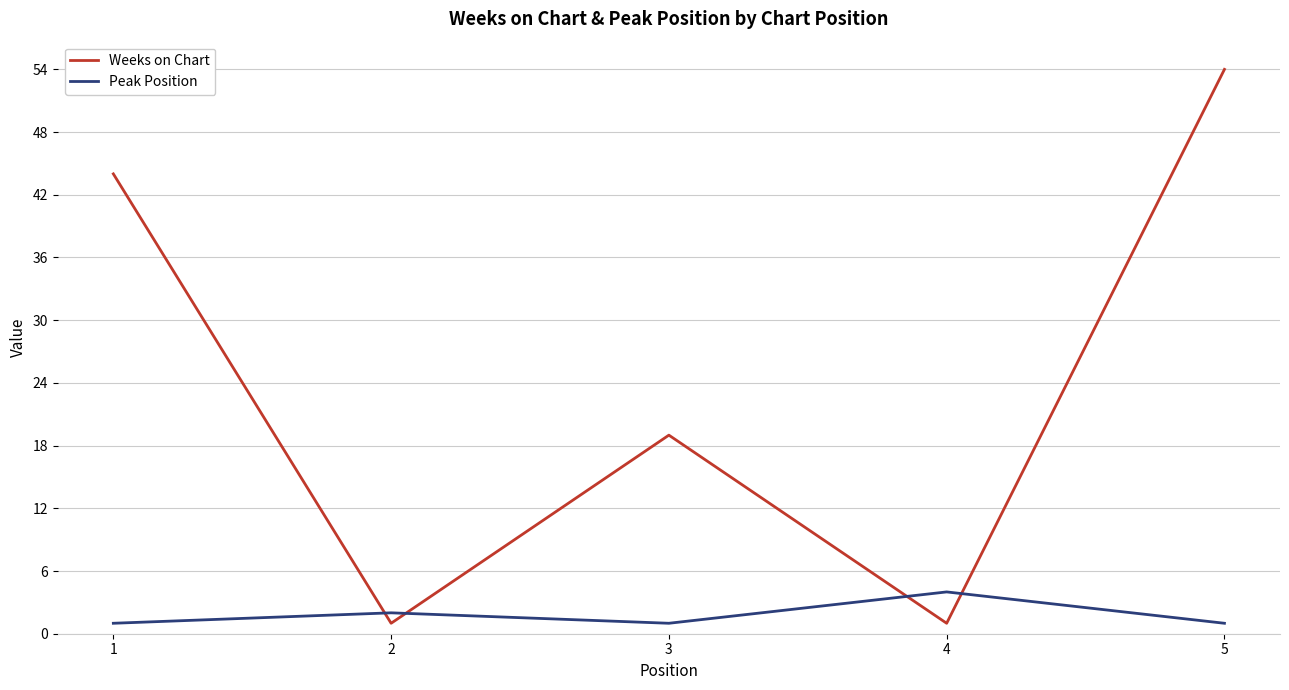

Is it true that Peak Position equals 1 at 3?

True